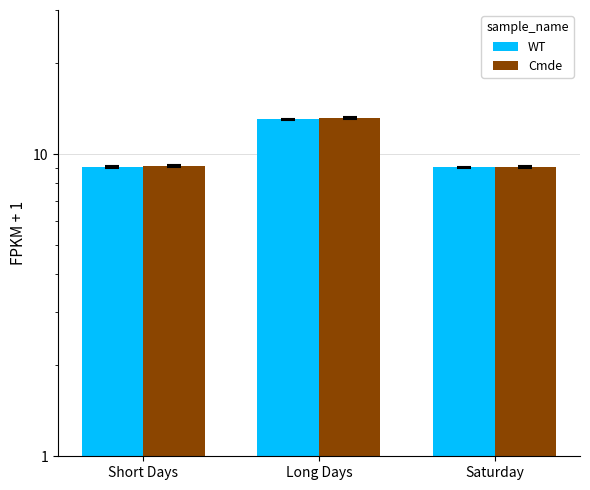

How many bars are there in total?

6